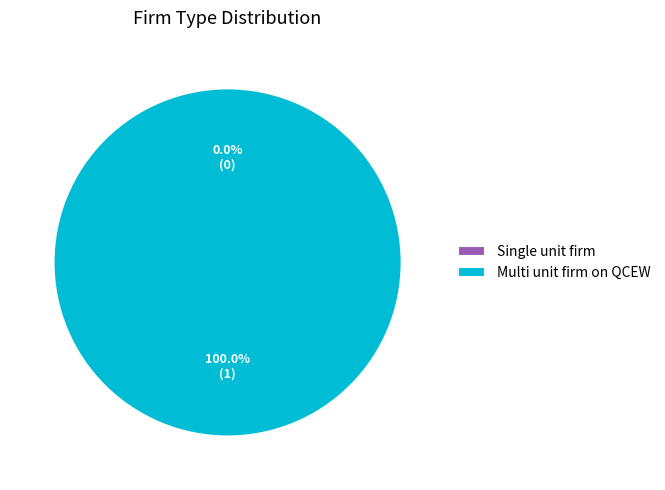

How many slices are in this pie chart?

2